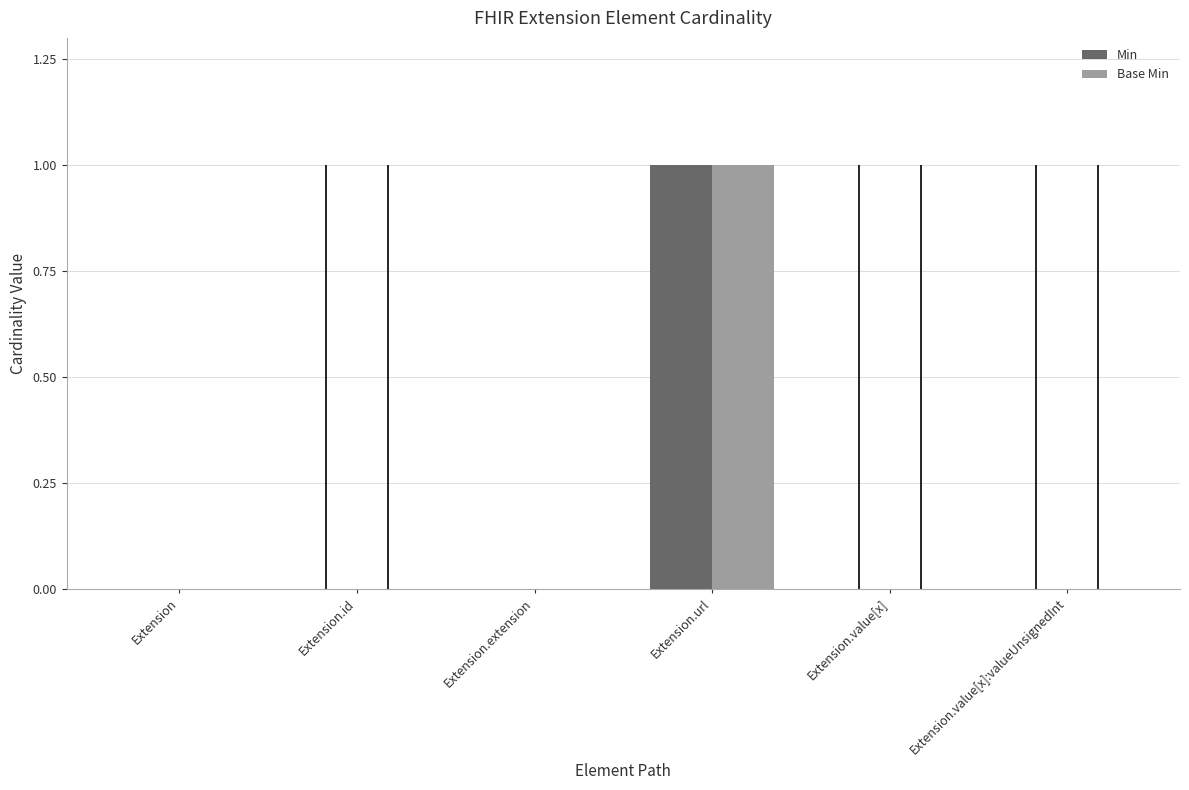

What are all the series names shown in the legend?

Min, Base Min